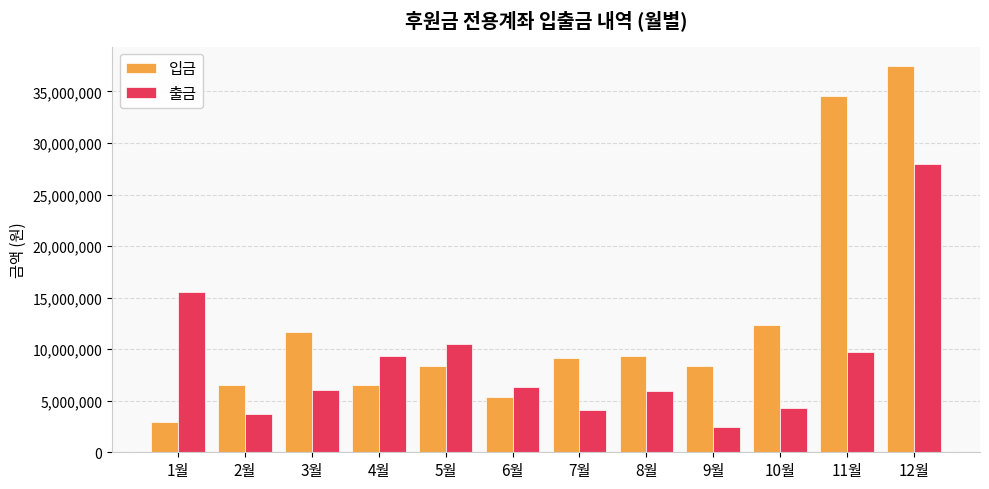

At which category is the sum across all series the highest?

12월